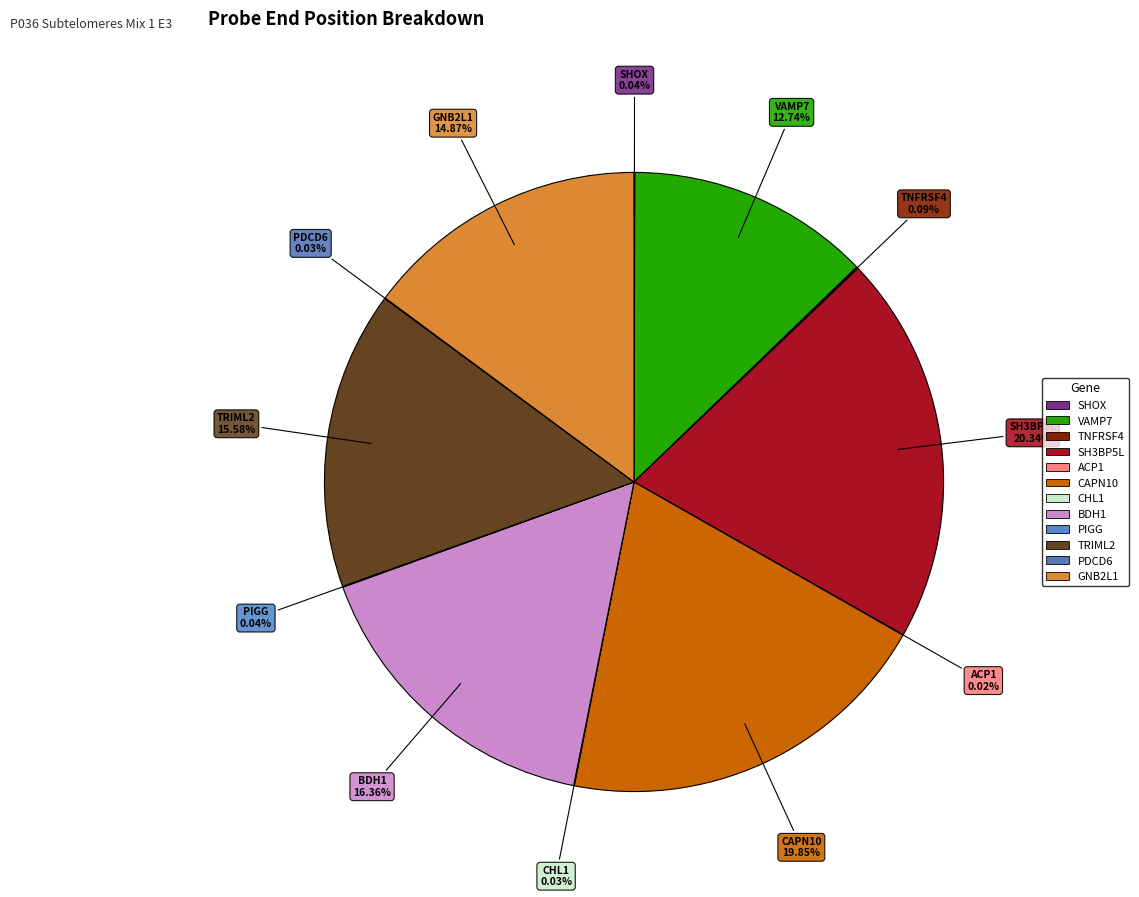

Between SHOX and GNB2L1, which is larger?

GNB2L1